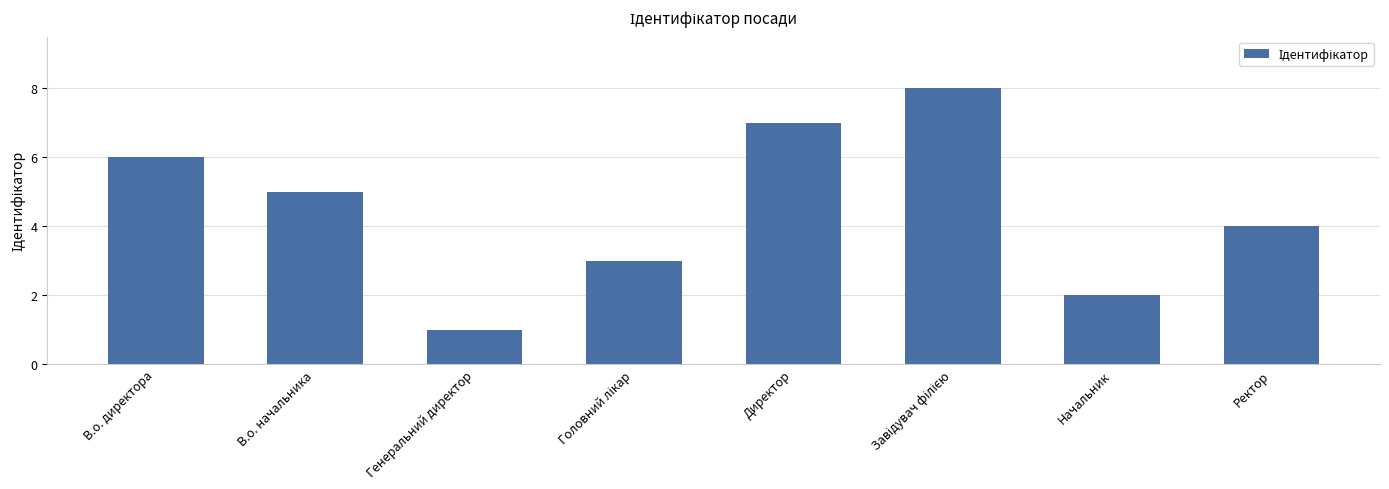

What is the difference between the second highest and minimum values?

6